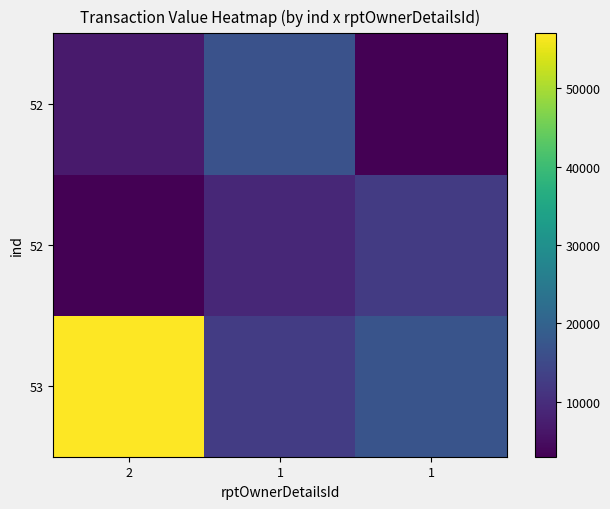

How many data points does each series have?

3